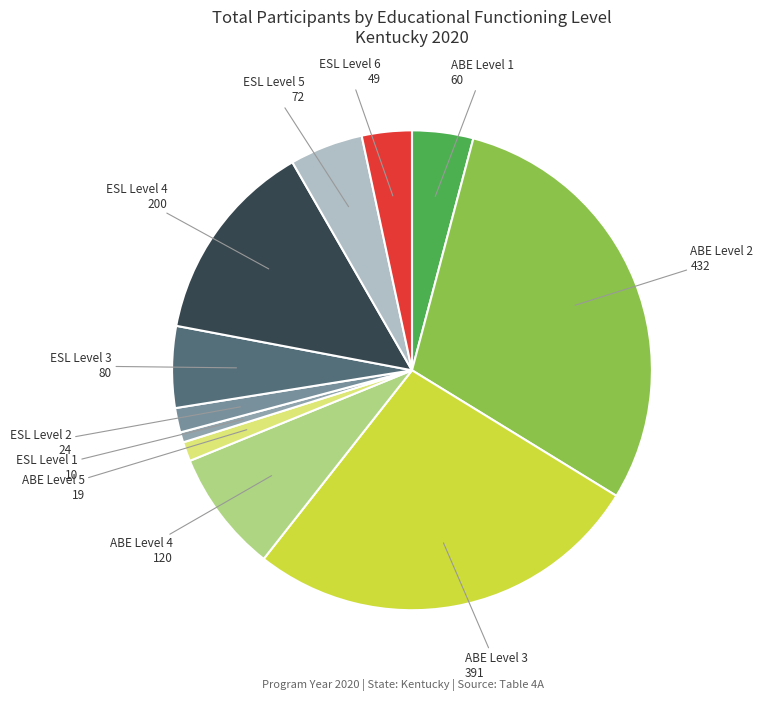

What is the smallest slice in the pie chart?

ESL Level 1